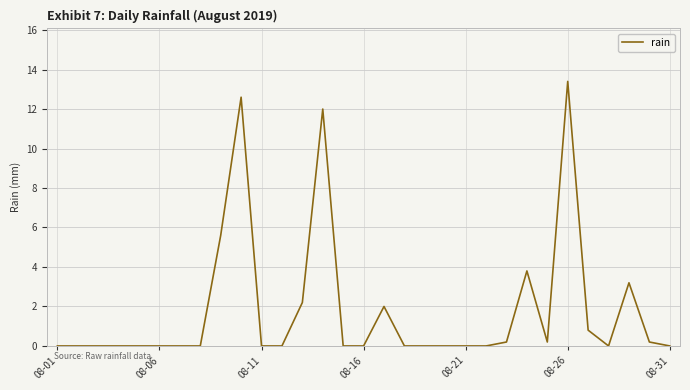

What is the greatest value displayed?

13.4